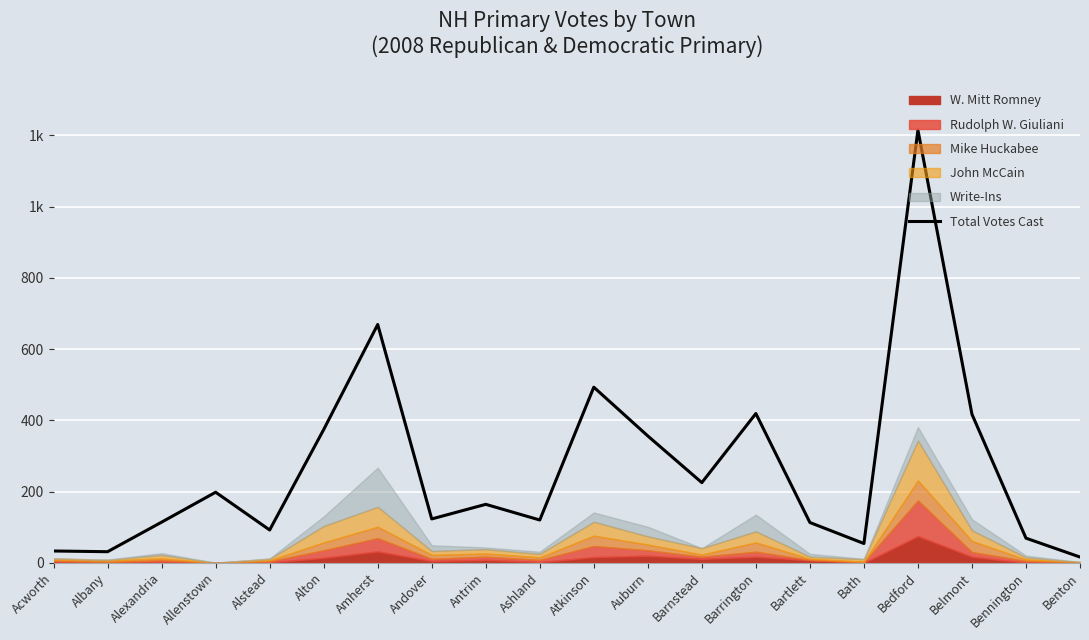

Count the number of values greater than 164.

9